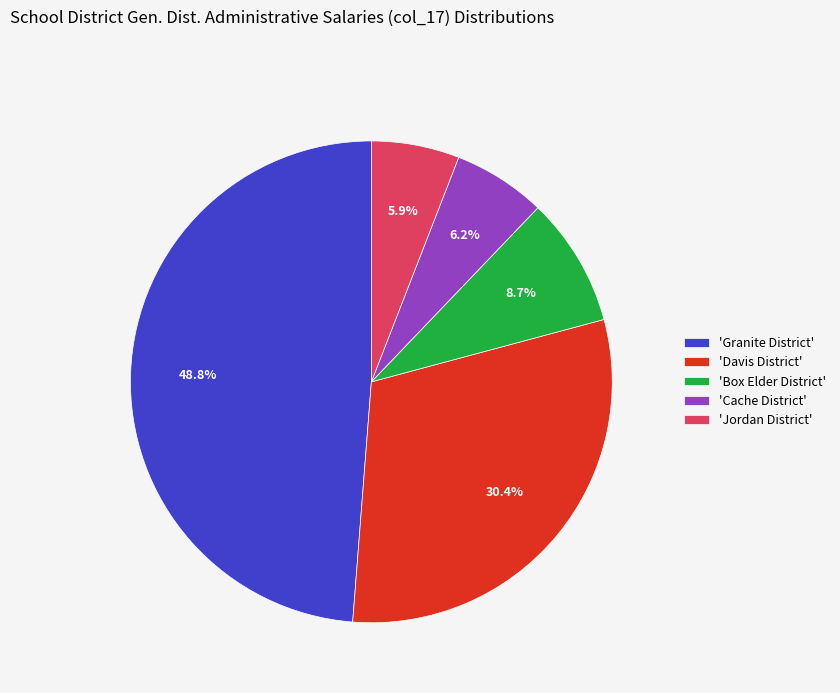

How many slices are in this pie chart?

5